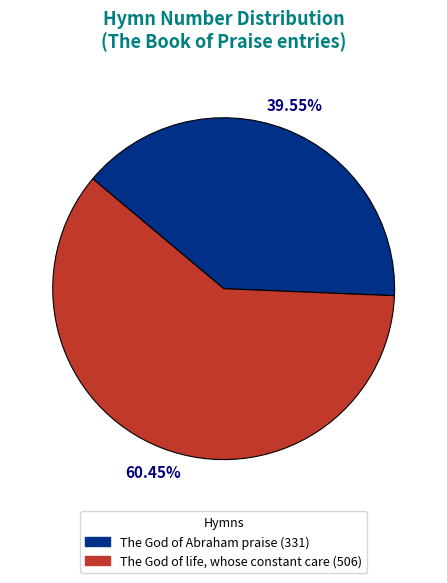

How many slices are in this pie chart?

2